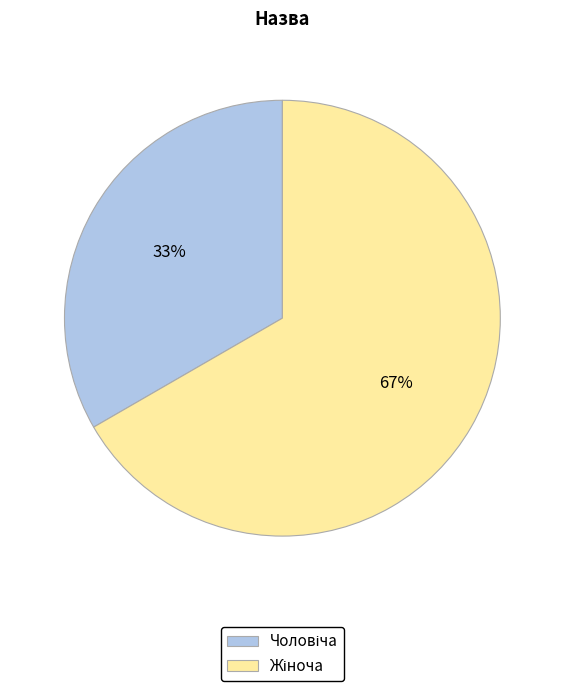

Does any single category account for the majority?

Yes